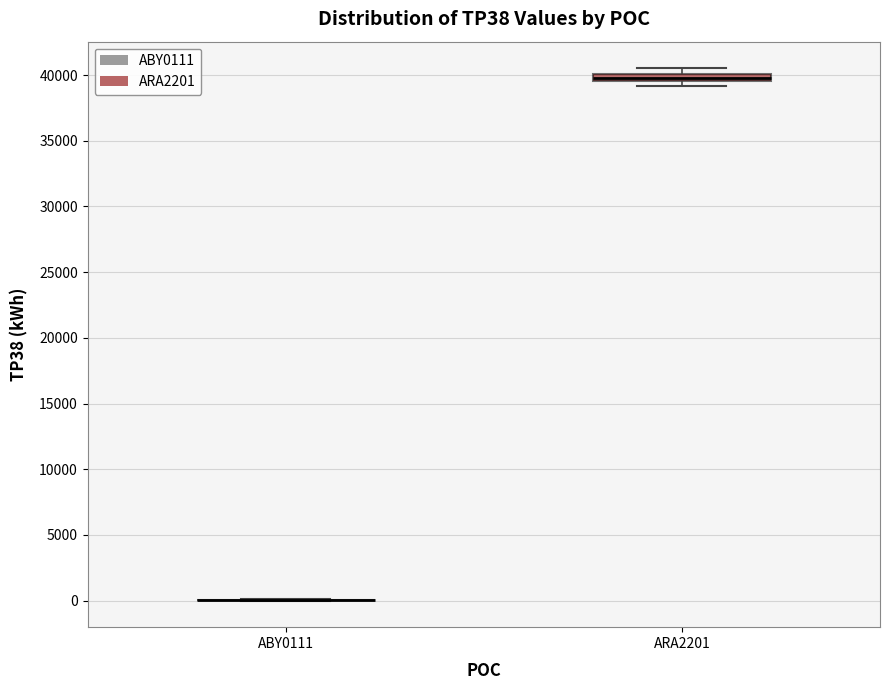

Where is the upper edge of the box for ARA2201 on the y-axis? The values are not printed on the chart, so give them approximately, as read against the axis.

40000